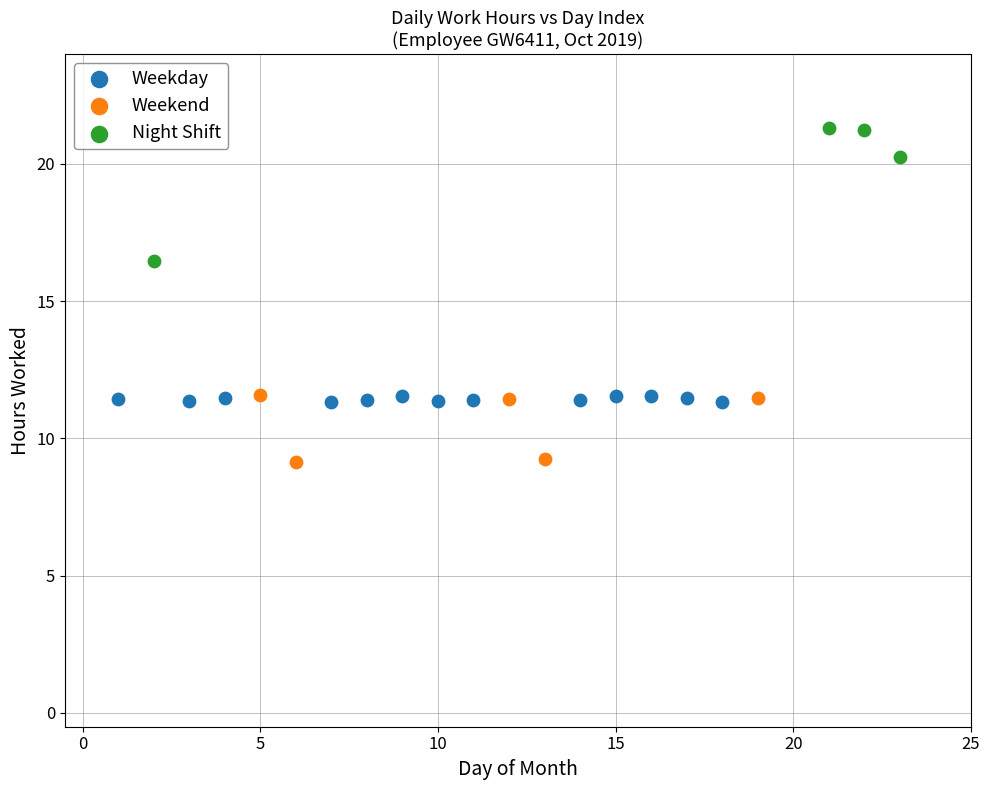

Which series contains the lowest Y value?

Weekend